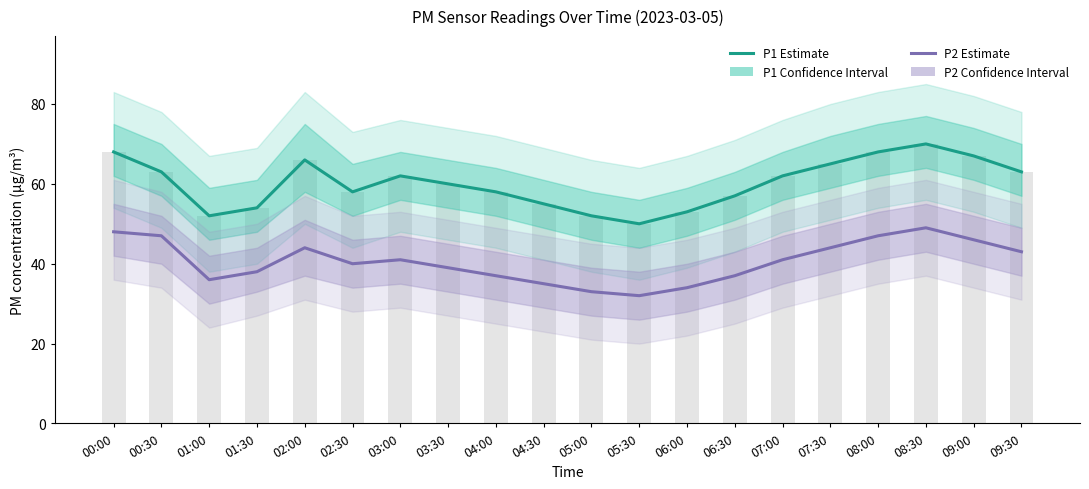

What is the total value across all series at 08:00?

115